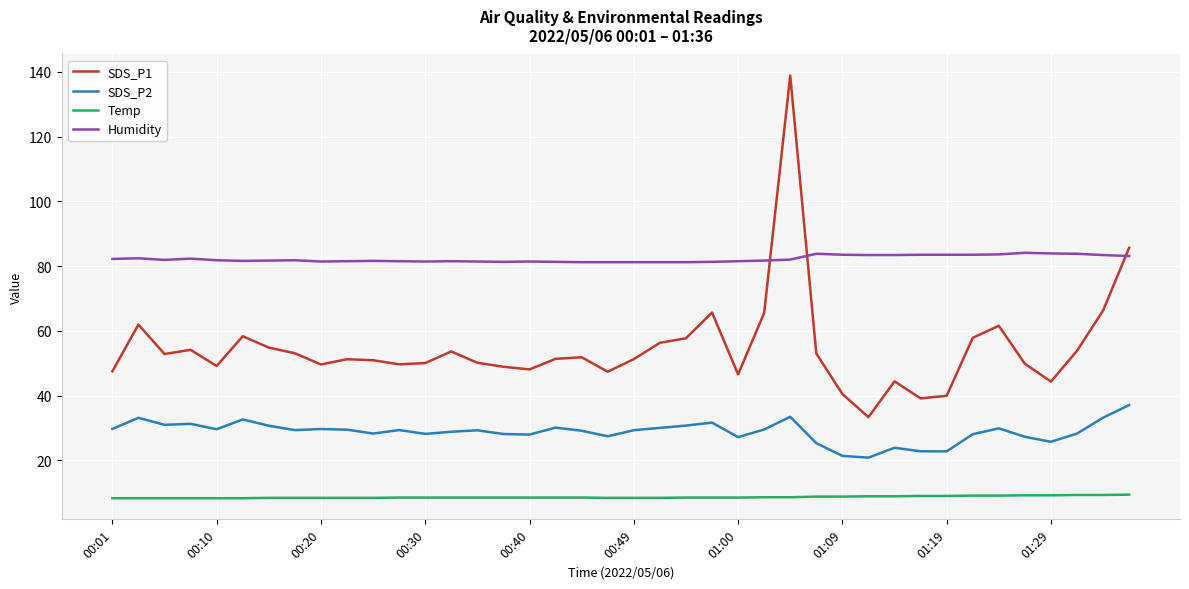

Which series has the widest spread of values?

SDS_P1